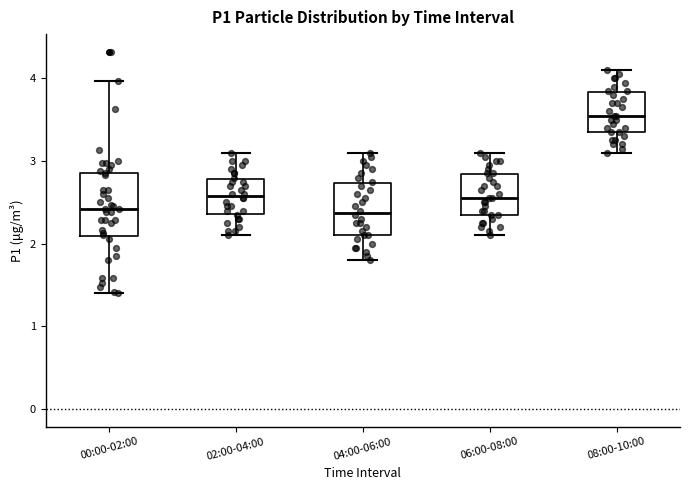

Reading left to right, transcribe this box plot: for each box, give where its median line is, the range the box spans, and where its two whiskers end, as read against the y-axis. The values are not printed on the chart, so give them approximately, as read against the axis.

00:00-02:00: median 2.4, box 2.1 to 2.9, whiskers 1.4 to 4.0
02:00-04:00: median 2.6, box 2.4 to 2.8, whiskers 2.1 to 3.1
04:00-06:00: median 2.4, box 2.1 to 2.7, whiskers 1.8 to 3.1
06:00-08:00: median 2.6, box 2.4 to 2.8, whiskers 2.1 to 3.1
08:00-10:00: median 3.6, box 3.4 to 3.8, whiskers 3.1 to 4.1